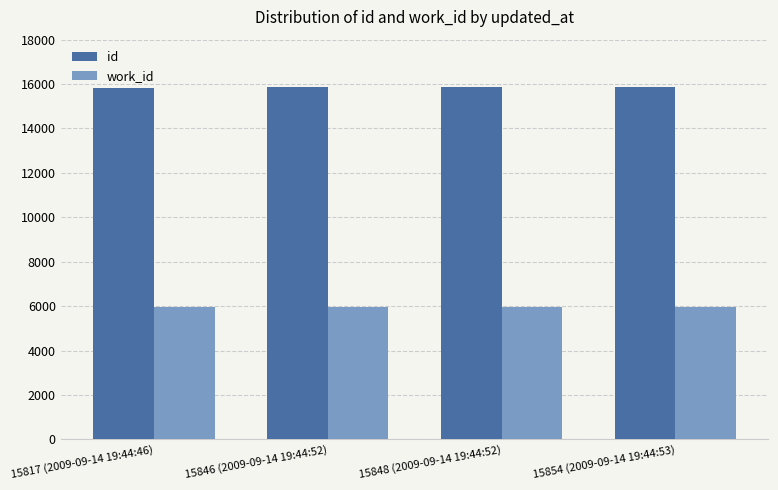

What are all the series names shown in the legend?

id, work_id